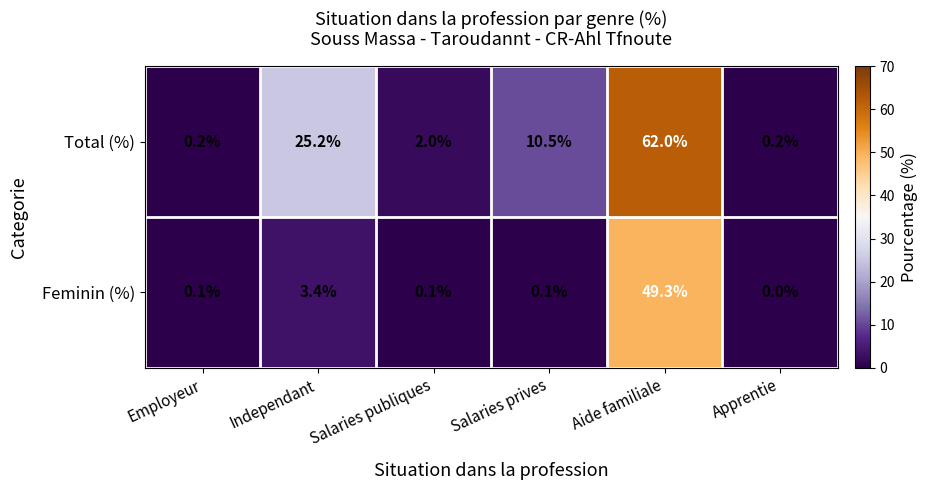

True or false: Feminin (%) has a value of 23.4 at Apprentie.

False